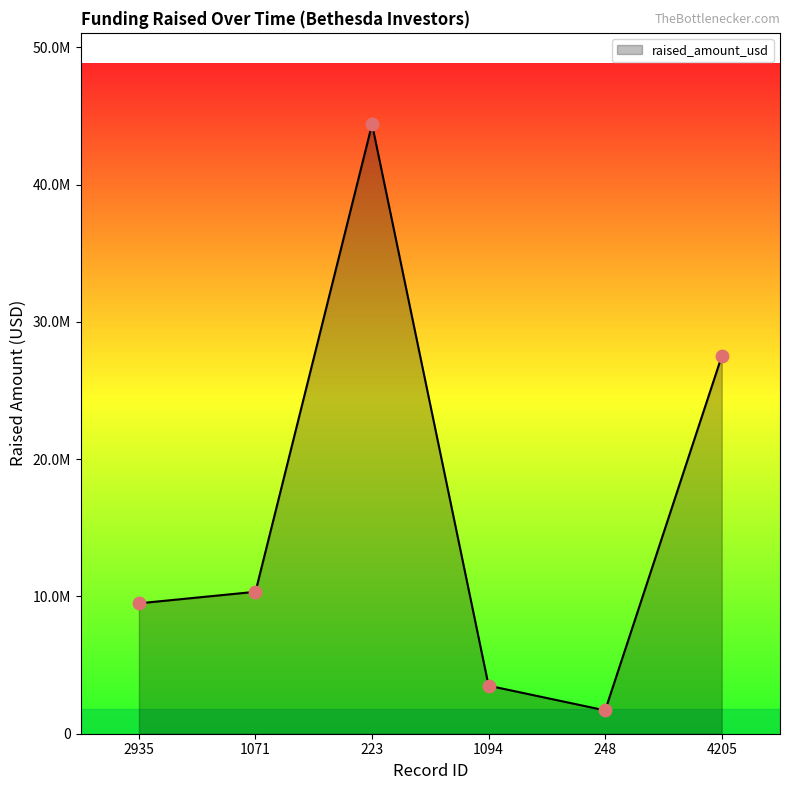

Does the chart have visible grid lines?

No